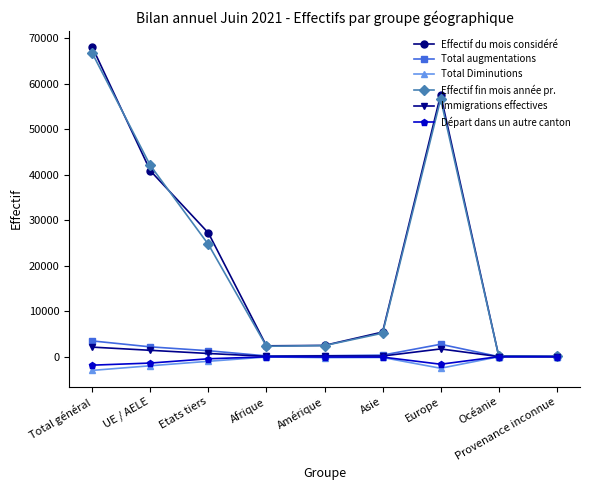

At which category is the sum across all series the highest?

Total général